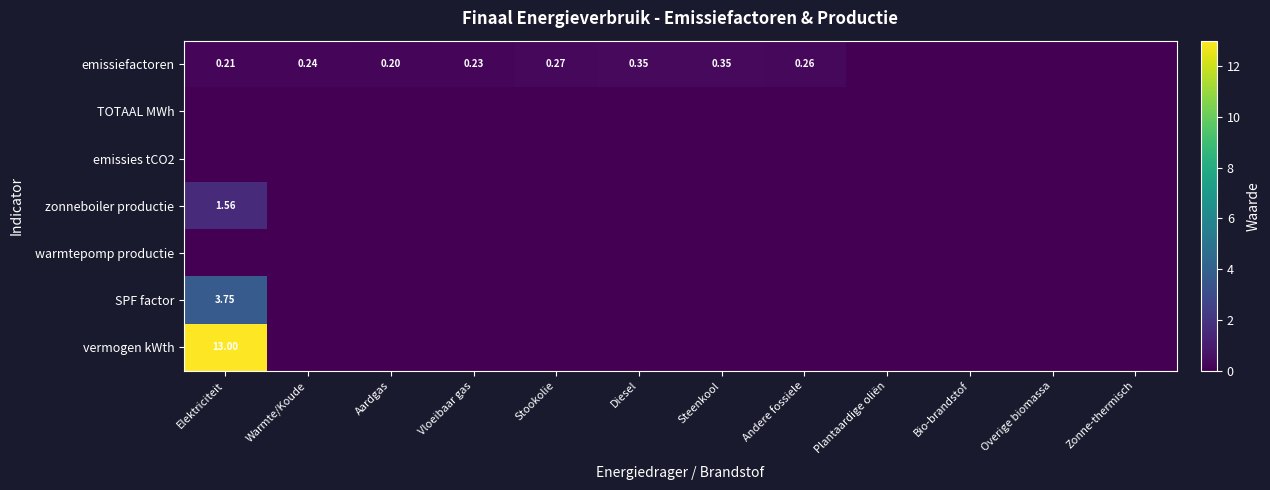

Which category has the highest value in the zonneboiler productie series?

Elektriciteit